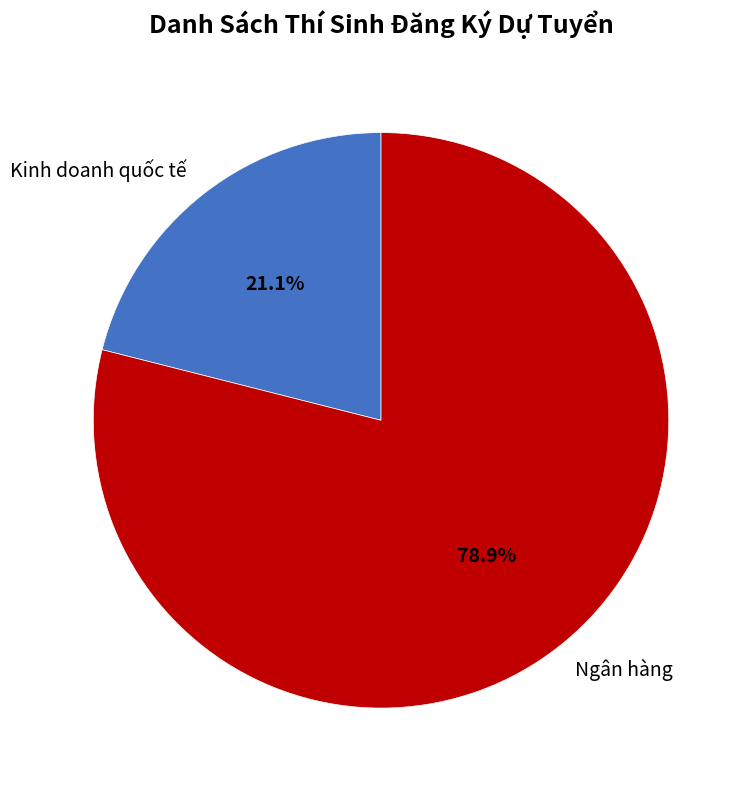

How many segments does this pie chart have?

2